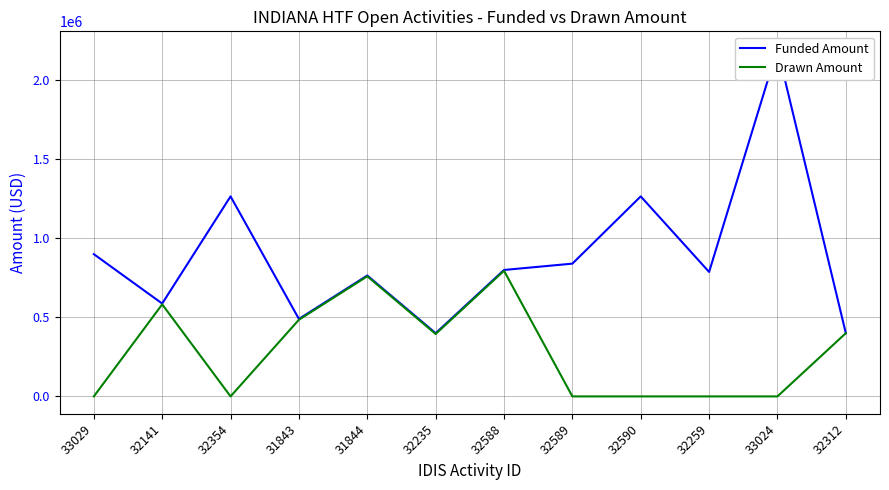

True or false: Drawn Amount and Funded Amount intersect in this chart.

False